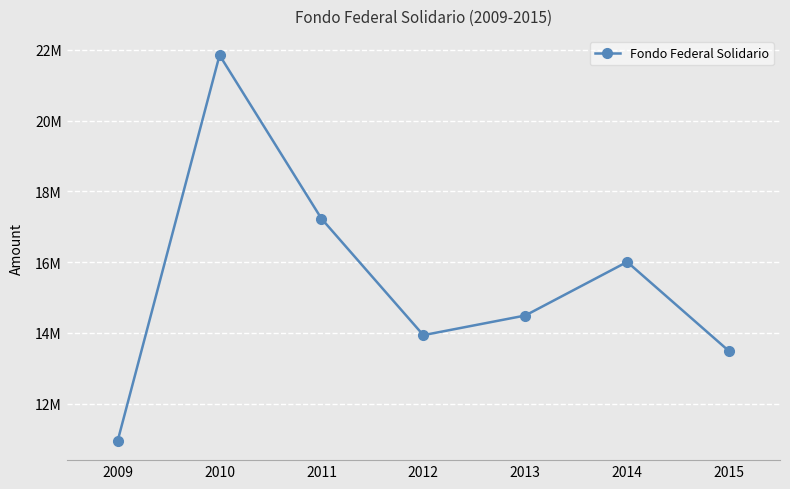

What is the sum of all values?

107955024.7